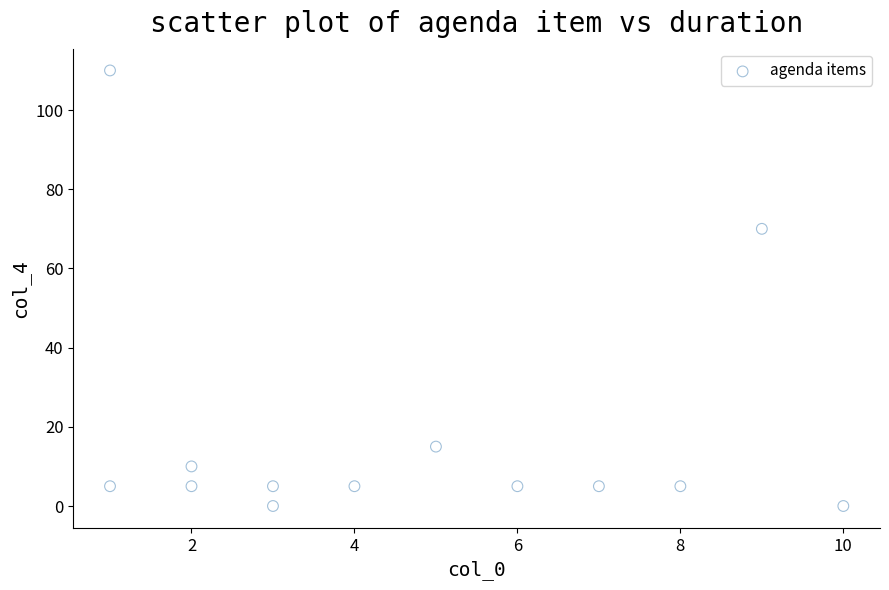

What is the range of X values (max minus min)?

9